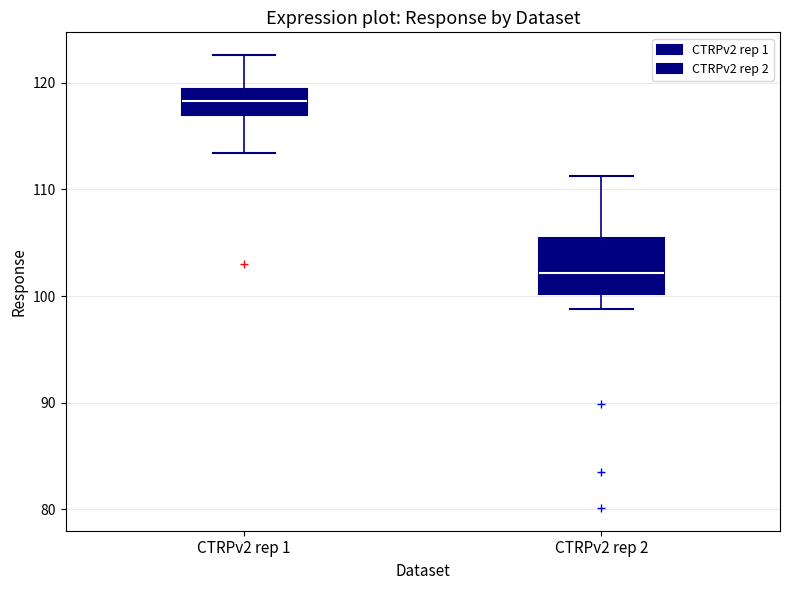

Which box is the tallest, from its lower edge to its upper edge?

CTRPv2 rep 2